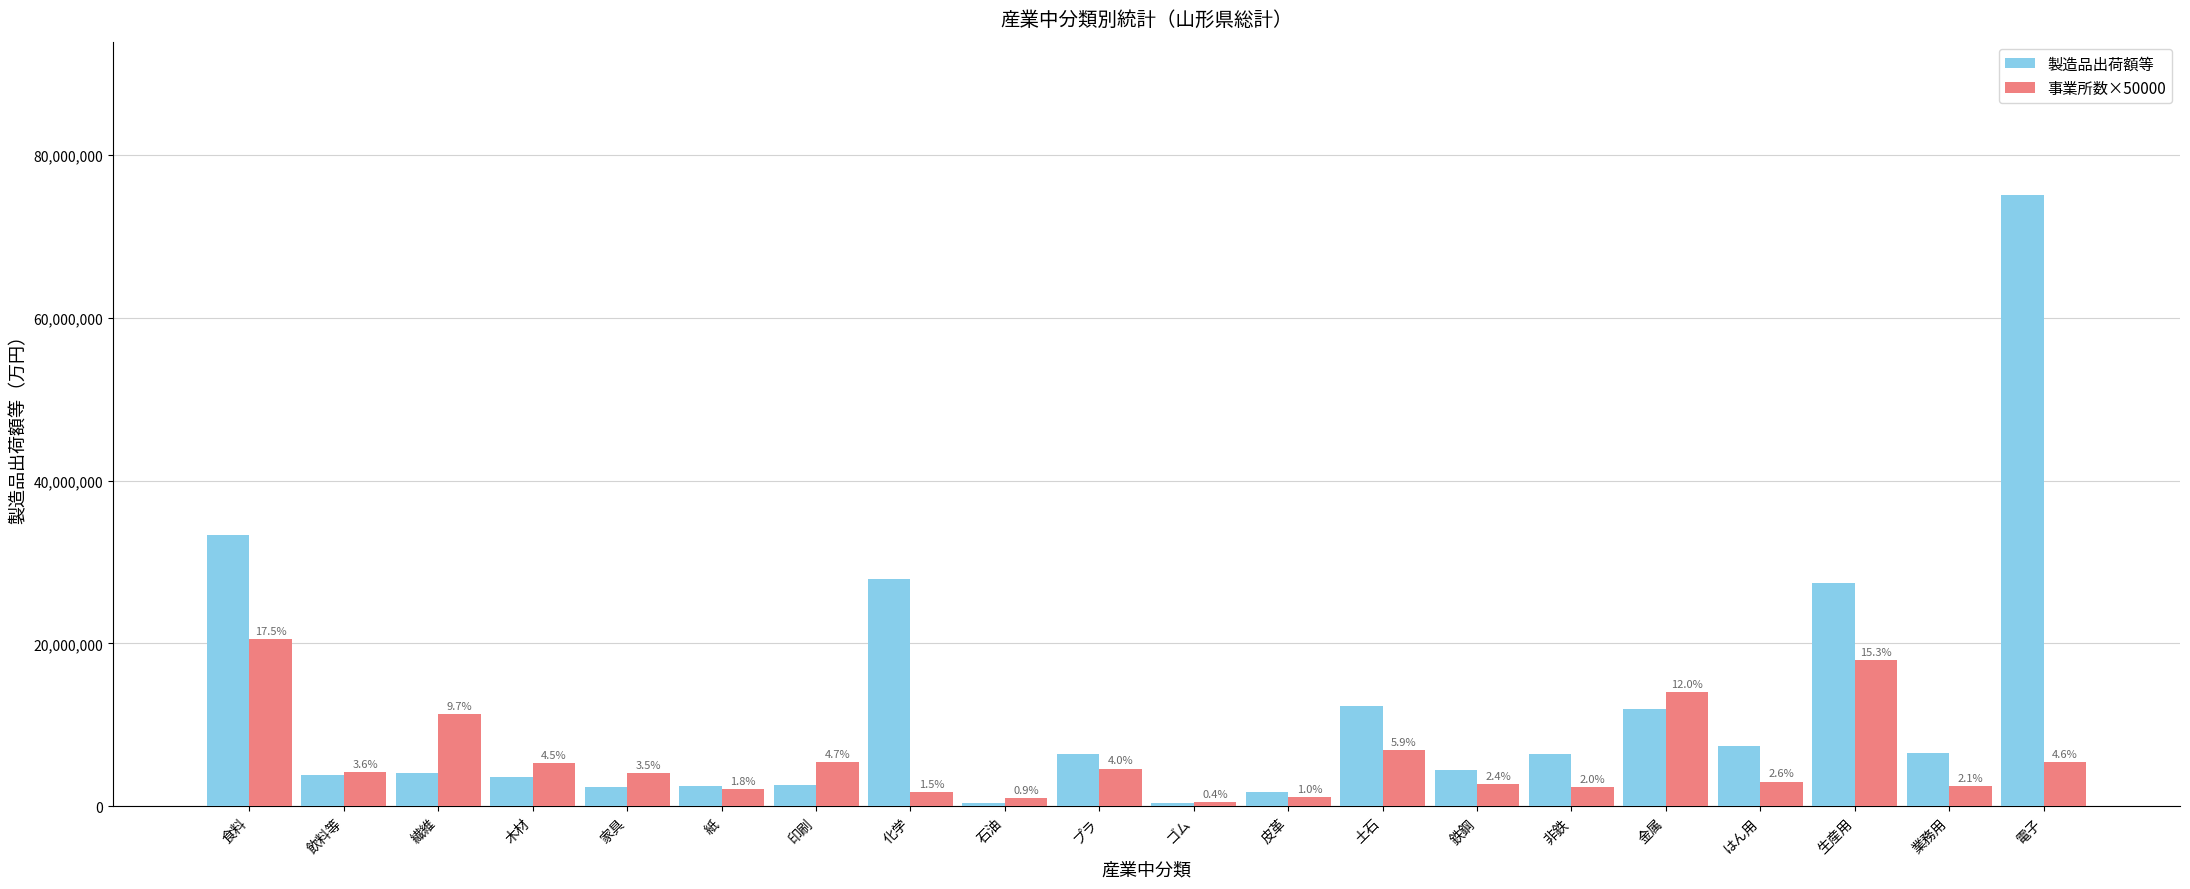

Is the value of 製造品出荷額等 at 電子 greater than the value of 事業所数×50000 at 鉄鋼?

Yes